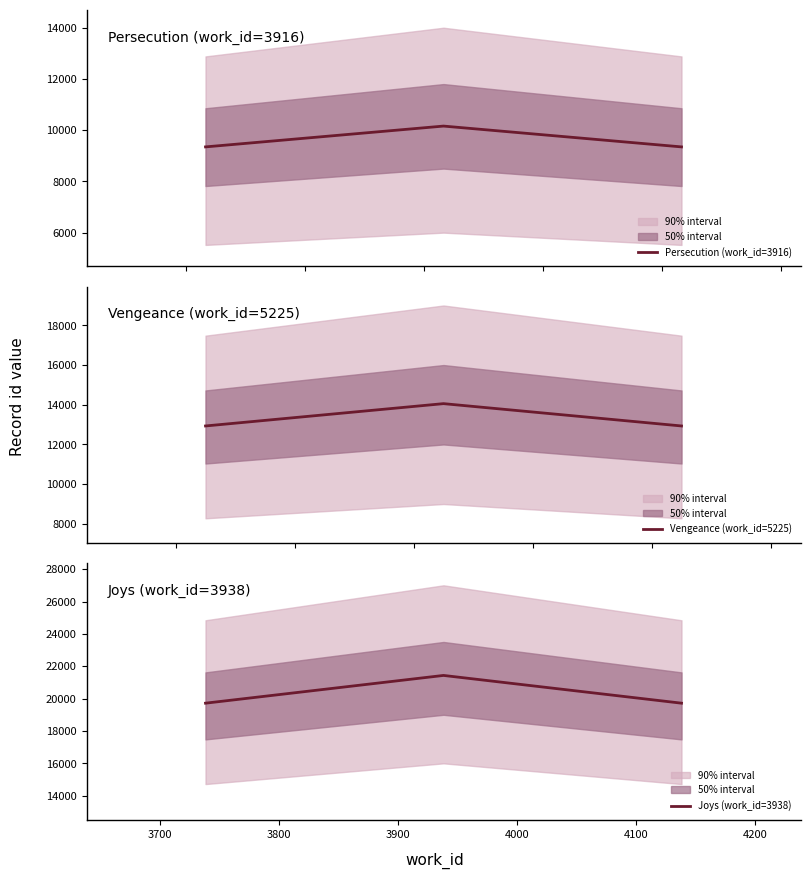

What is the approximate value of Vengeance (work_id=5225) at 3800?

12931.5